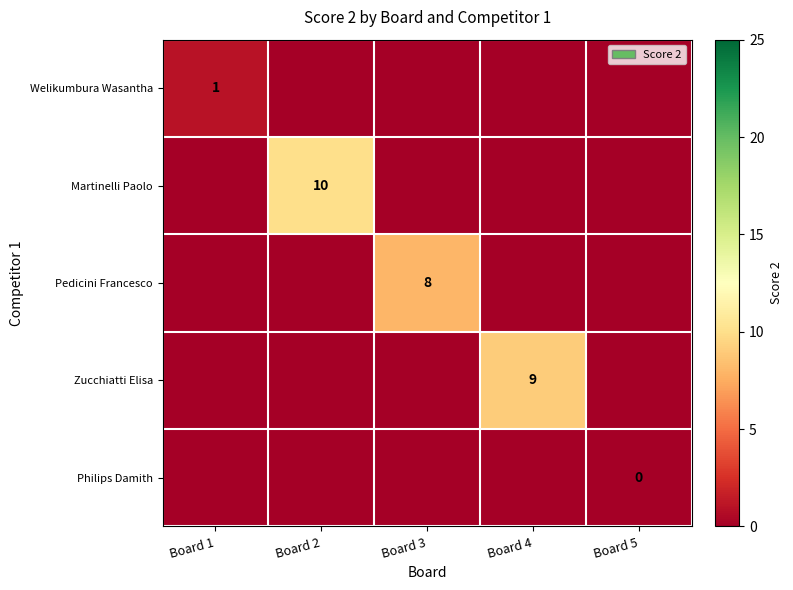

Which series has the widest spread of values?

Martinelli Paolo